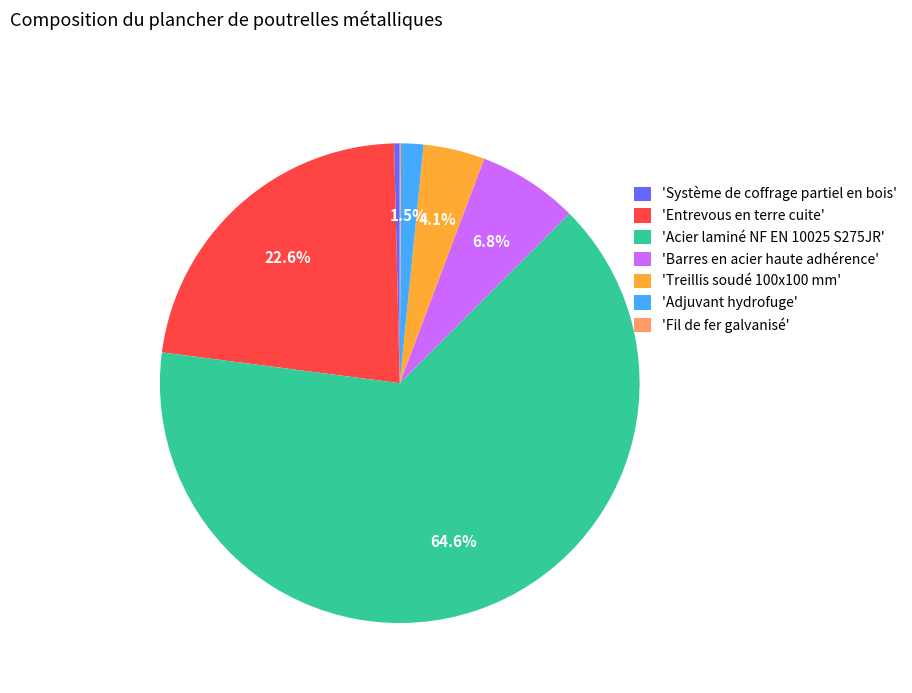

Which category accounts for the majority?

'Acier laminé NF EN 10025 S275JR'